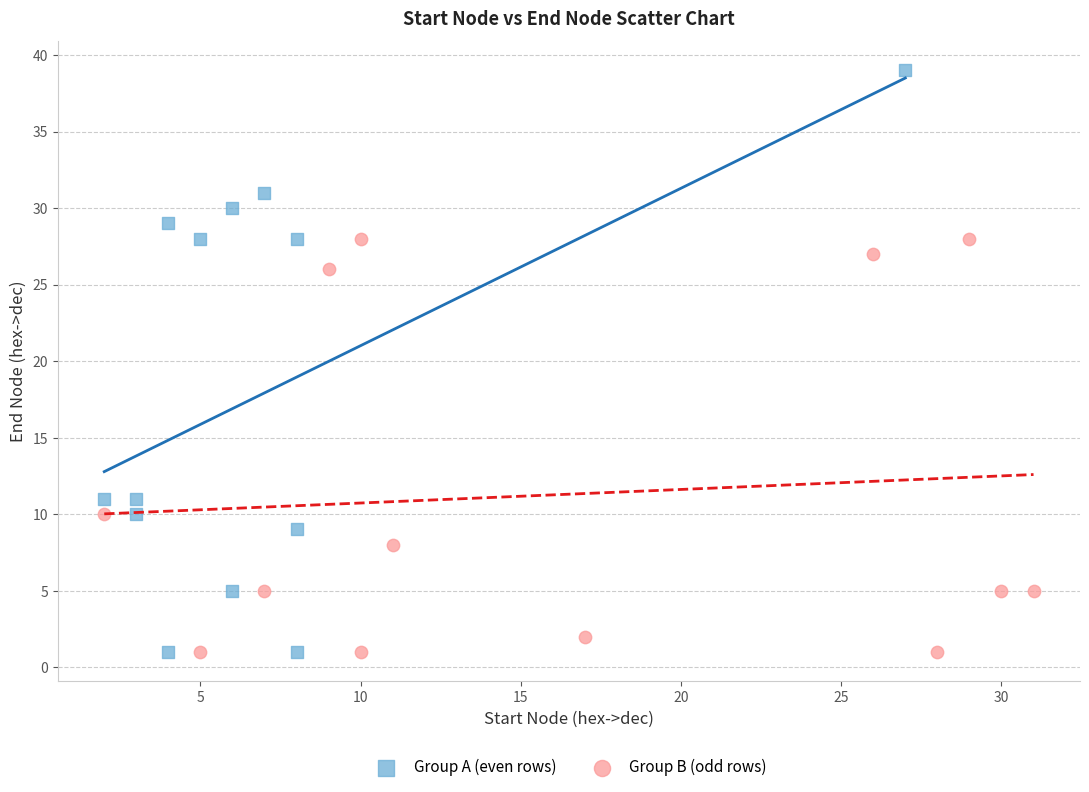

Which series has the largest Y range (max minus min)?

Group A (even rows)